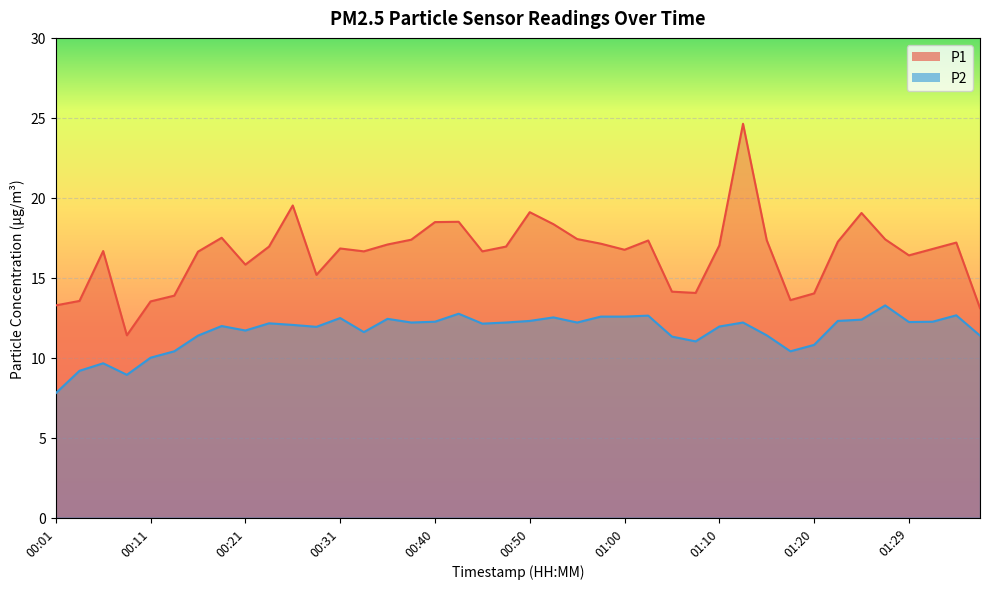

Between 00:45 and 00:48, which series saw the biggest shift?

P1